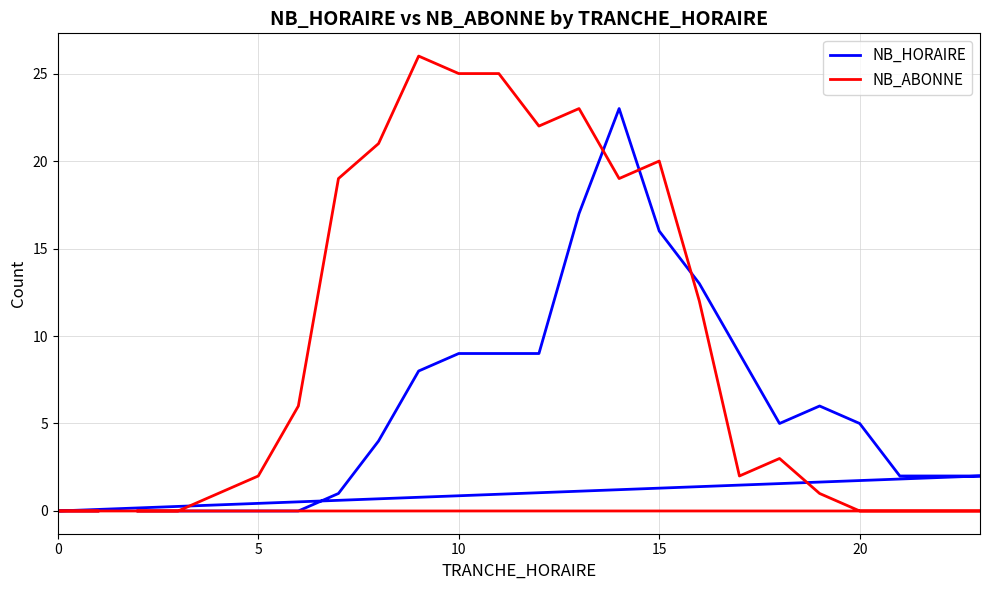

What is the value of the NB_HORAIRE point at the 7th from the left?

4